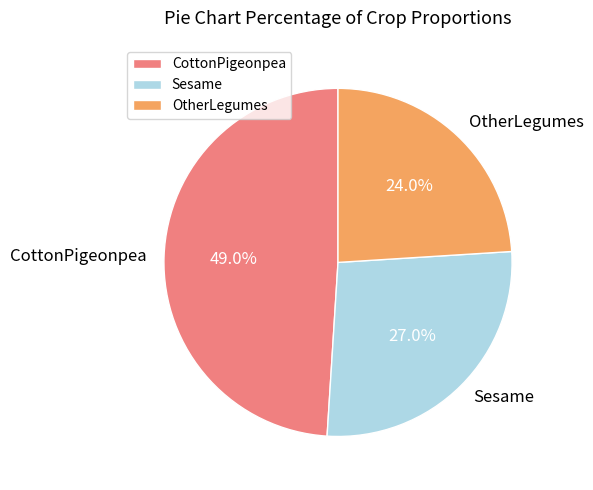

What percentage is the CottonPigeonpea slice, to the nearest percent?

49%